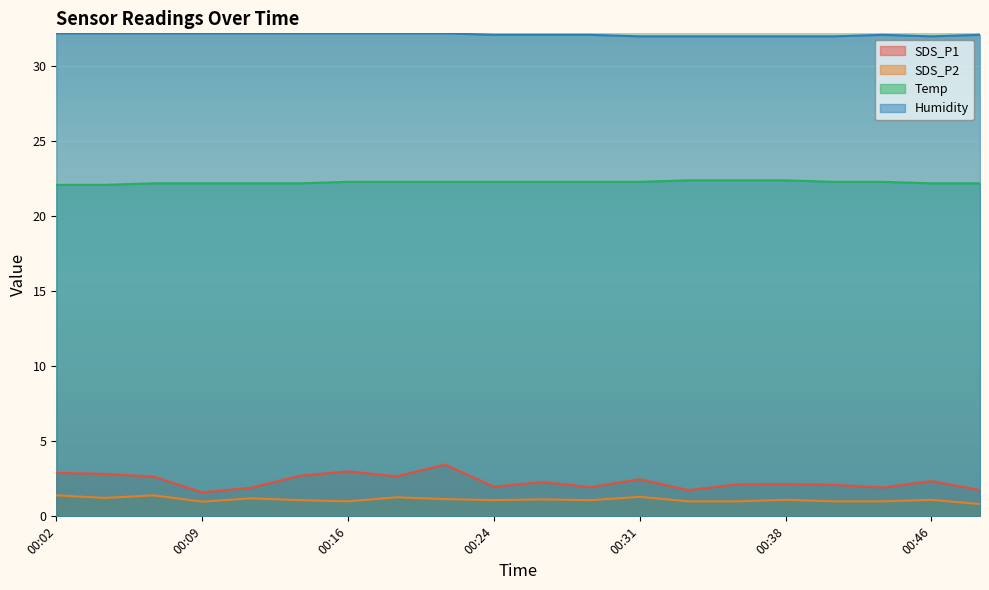

True or false: SDS_P2 and Temp cross at least once.

False